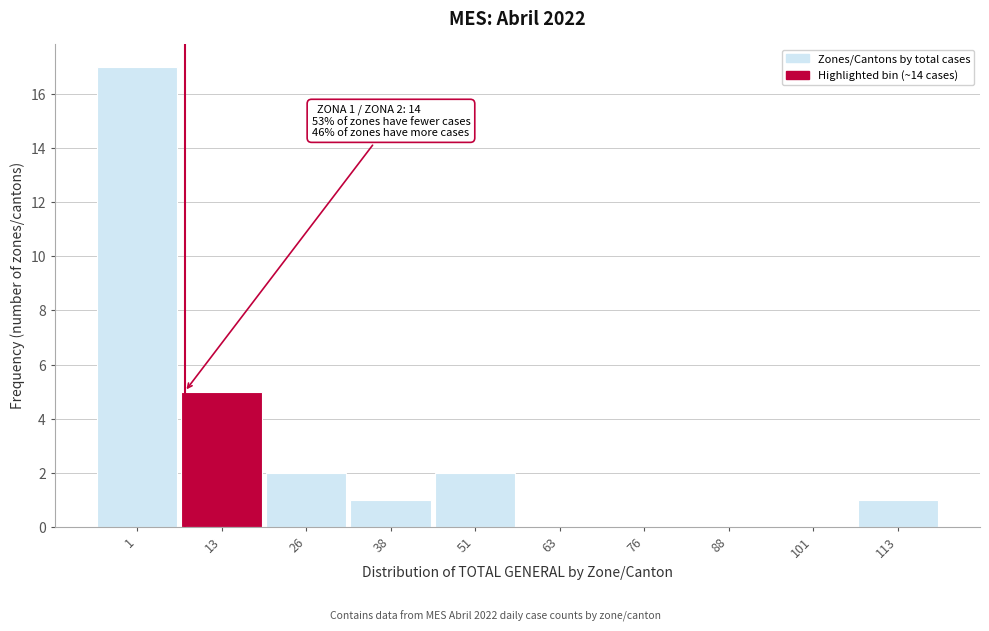

Reading right to left, transcribe all the data shown in this chart.

113=1	101=0	88=0	76=0	63=0	51=2	38=1	26=2	13=5	1=17